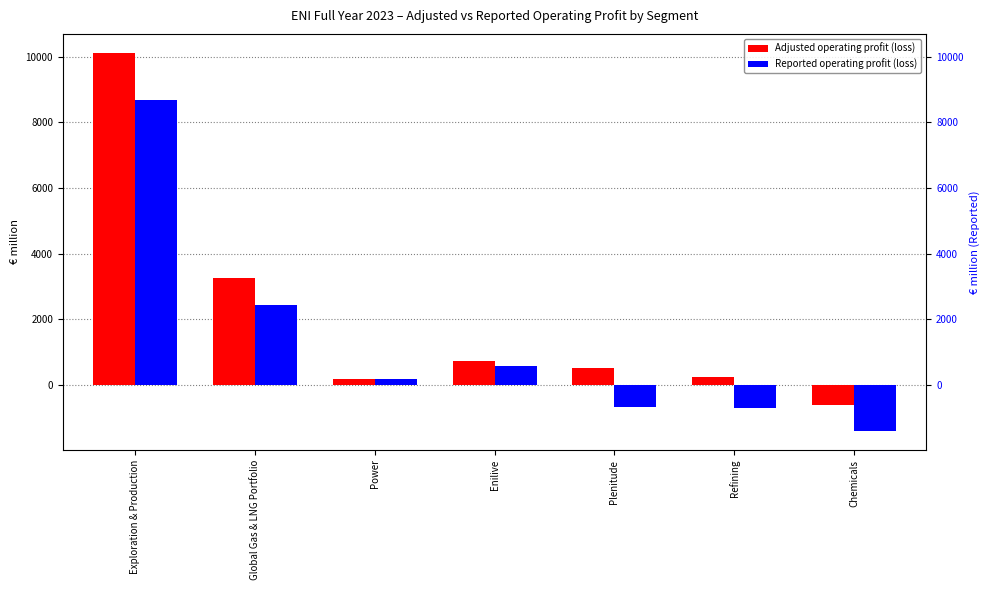

What is the total value across all series at Refining?

-464